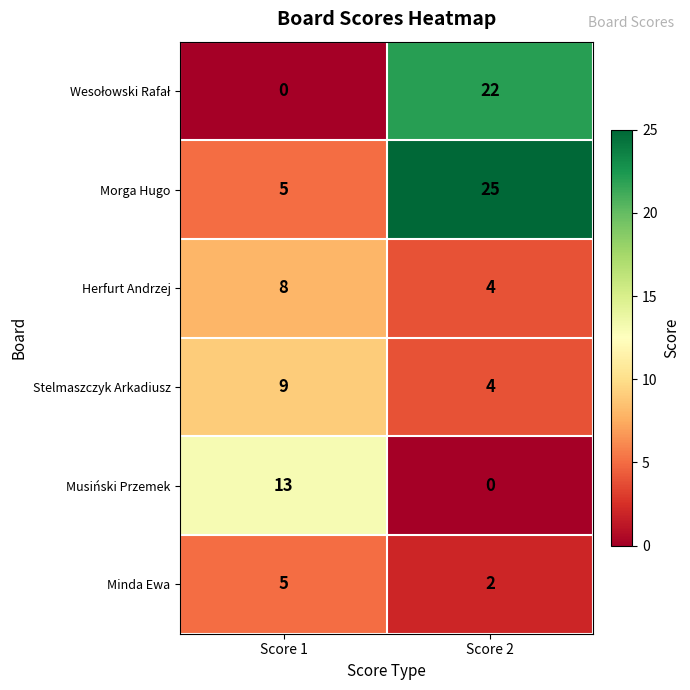

What is the total value across all series at Score 1?

40